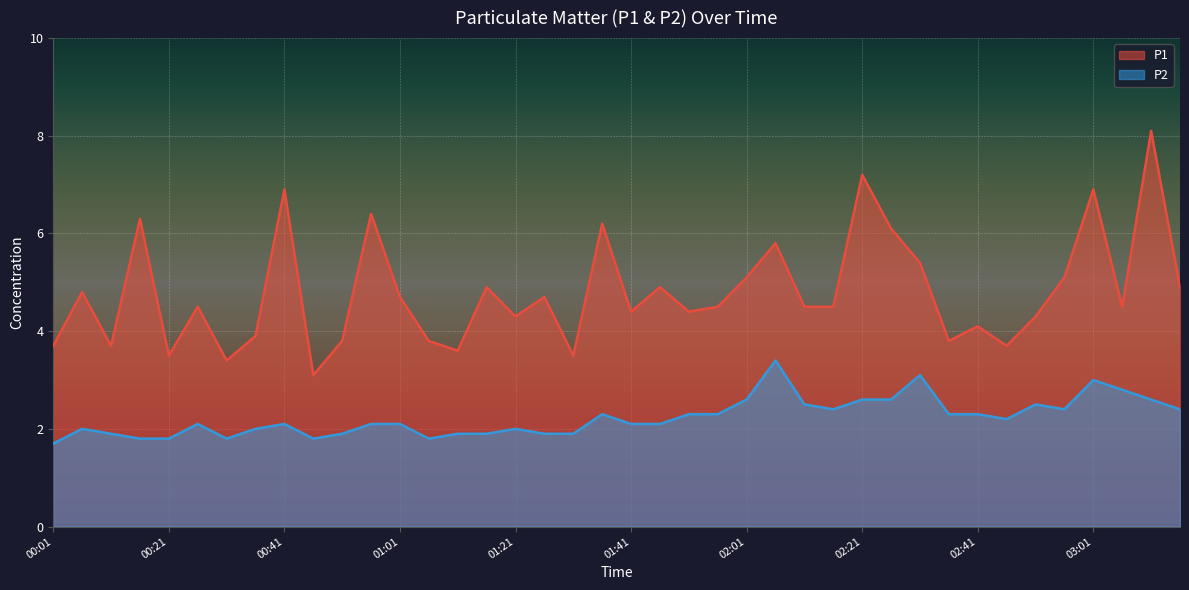

What is the minimum value for P1?

3.1